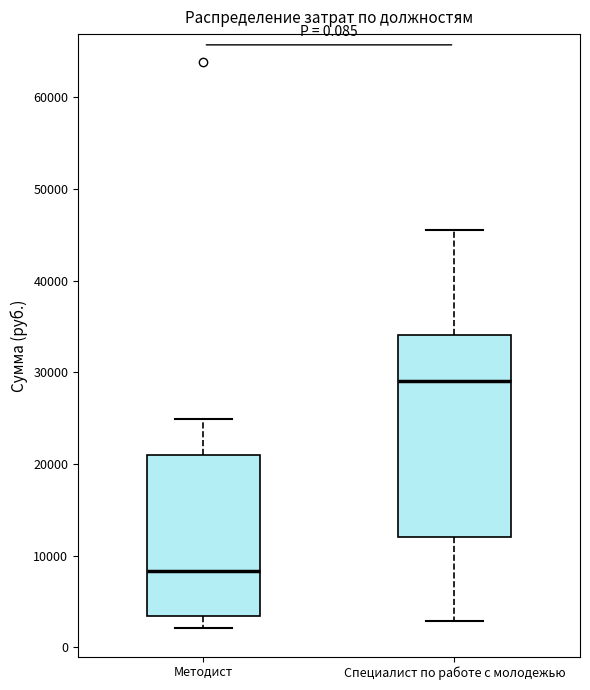

Which box's median line is the lowest?

Методист